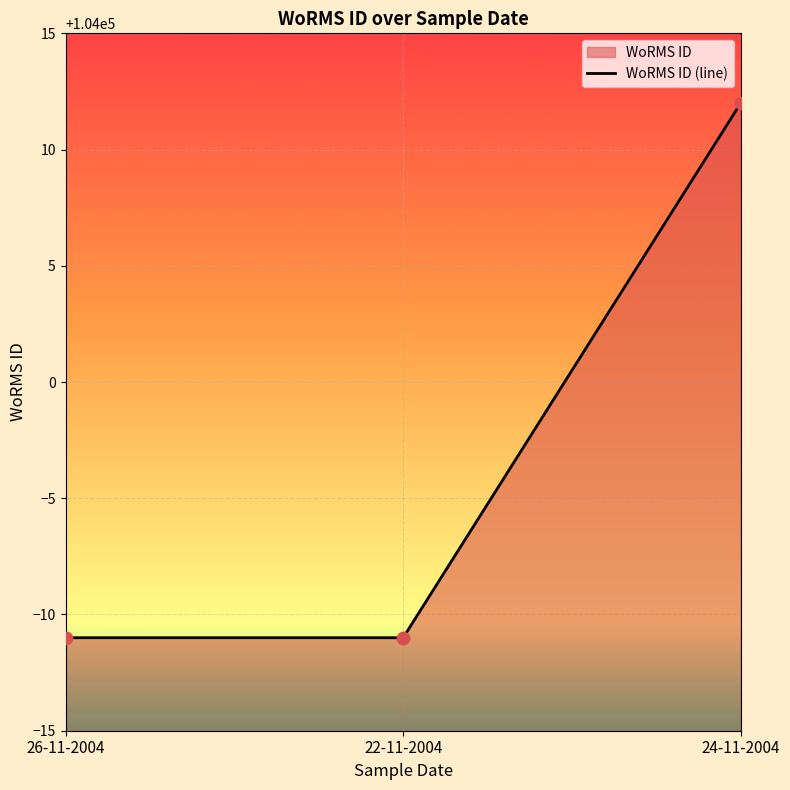

Approximately how many times larger is the value at 22-11-2004 compared to 26-11-2004?

1.0